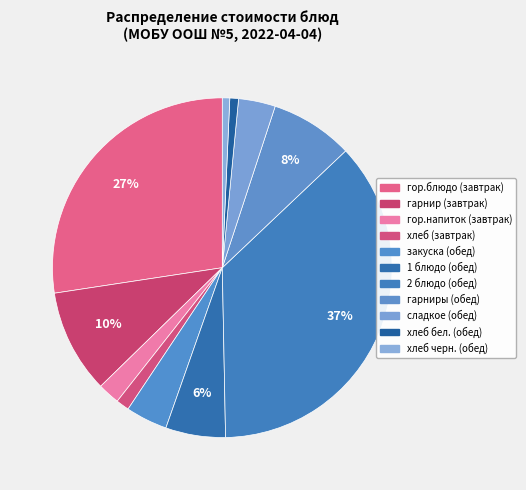

How many slices are in this pie chart?

11